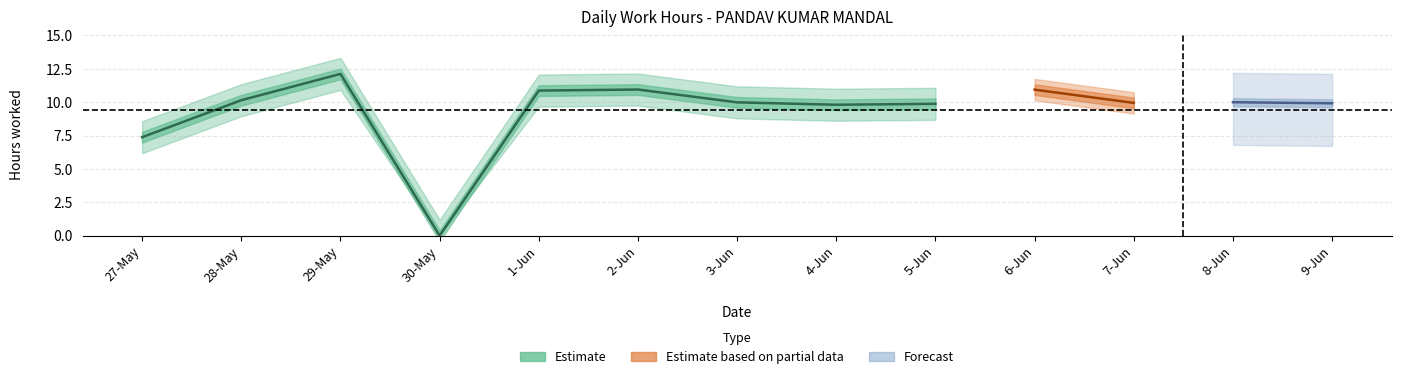

How many points are lower than both their immediate neighbors (excluding endpoints)?

3